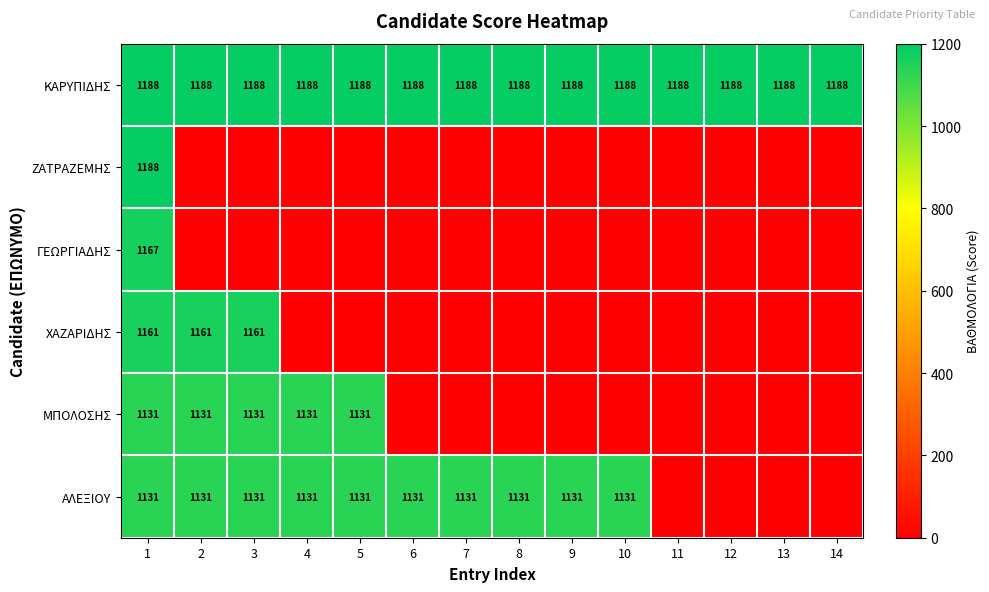

Which label corresponds to the smallest value in the chart?

2